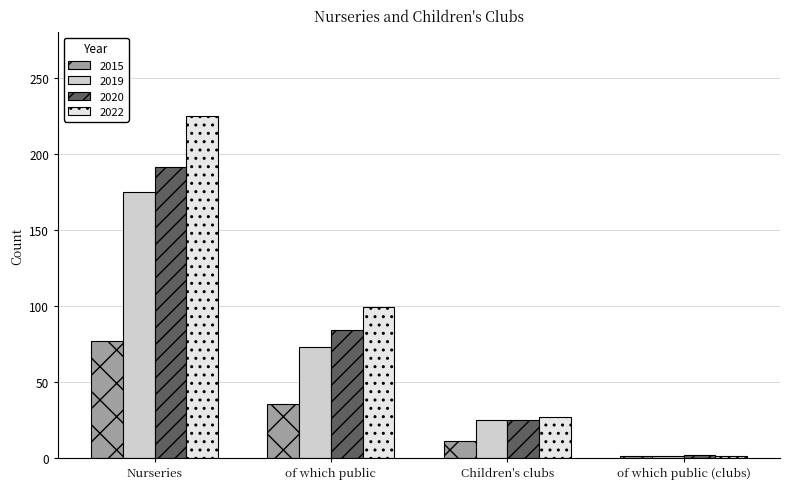

Rank the categories by 2015 value from lowest to highest.

of which public (clubs), Children's clubs, of which public, Nurseries